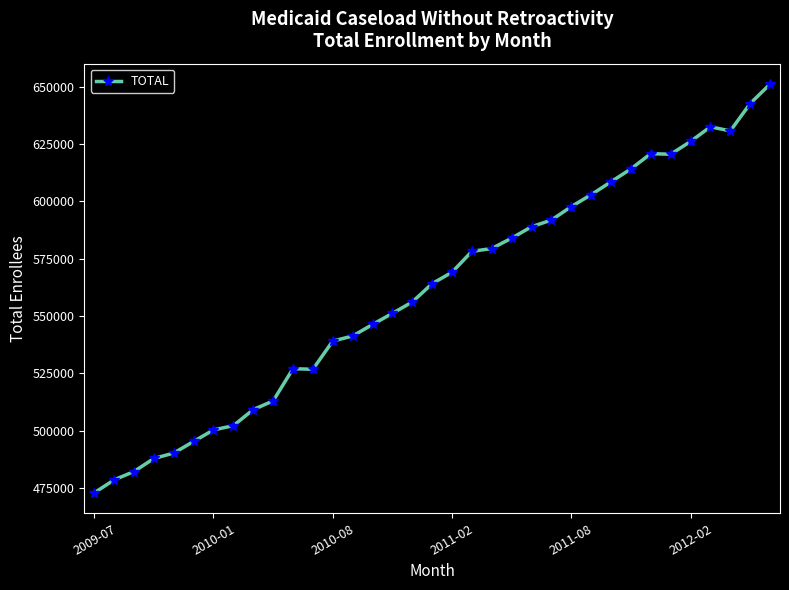

What is the value of the 4th point from the left?

487876